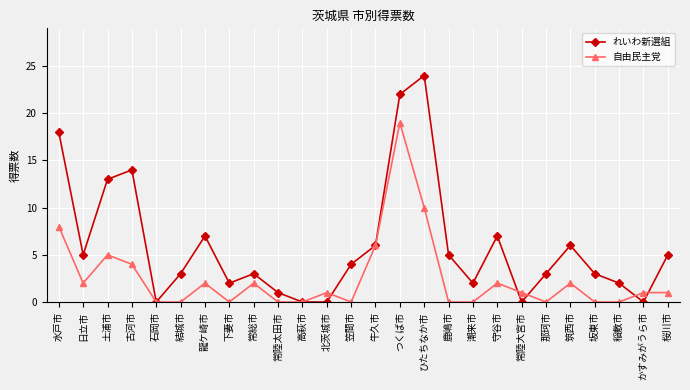

What is the difference between the highest and lowest values at 下妻市?

2